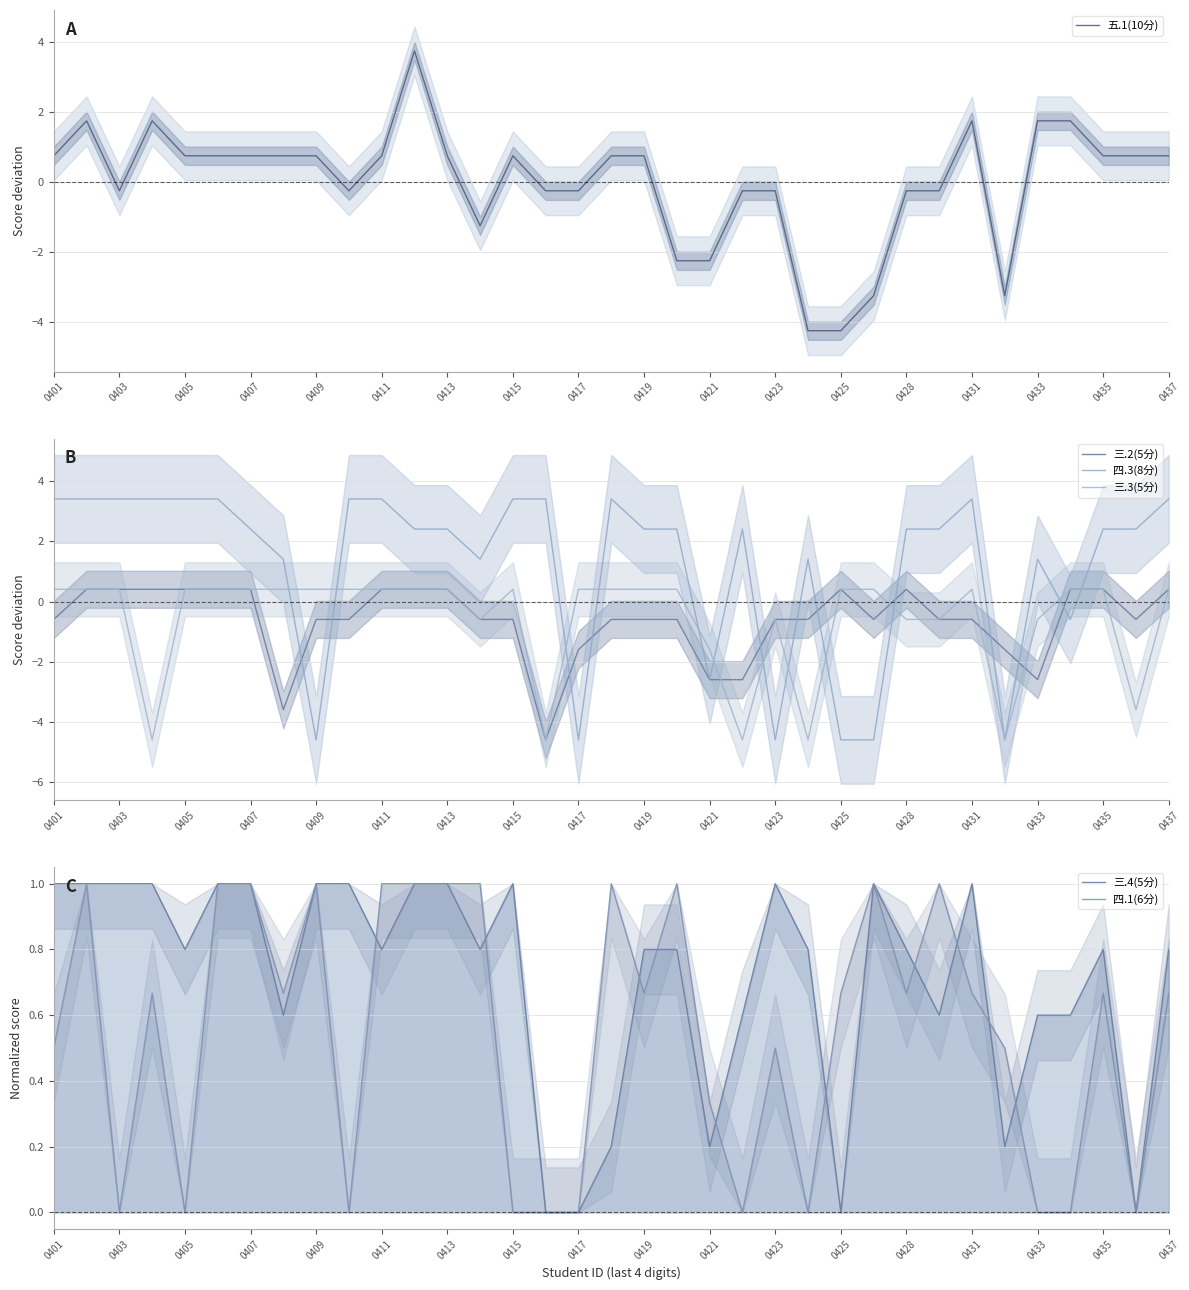

What is the minimum value for 五.1(10分)?

-4.3